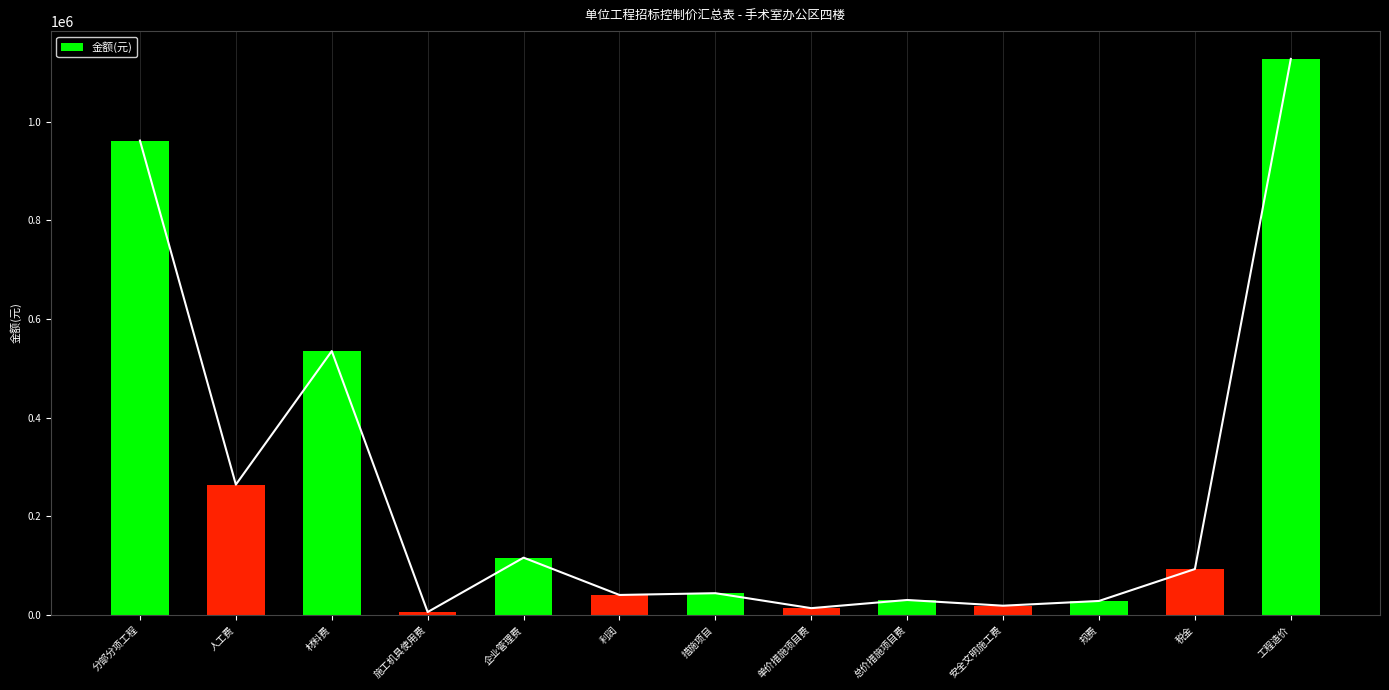

Reading left to right, transcribe all the data shown in this chart.

分部分项工程=962065.6	人工费=264323.4	材料费=535124.1	施工机具使用费=5881.5	企业管理费=116202.3	利润=40534.4	措施项目=44115.7	单价措施项目费=13767.3	总价措施项目费=30348.4	安全文明施工费=18736.0	规费=28374.3	税金=93110.0	工程造价=1127665.6